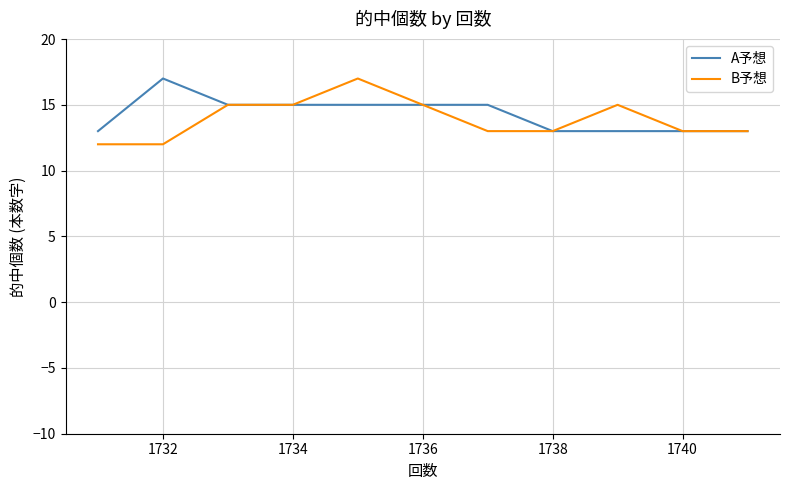

What is the lowest value of the B予想 series?

12